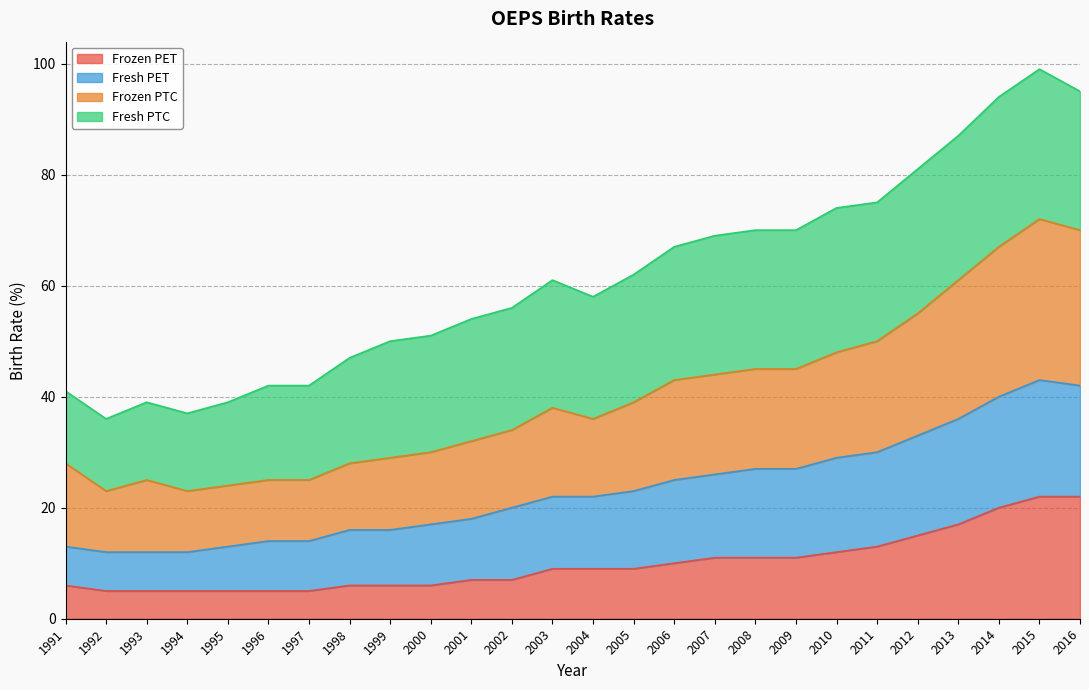

Does the chart display data point markers on the line(s)?

No